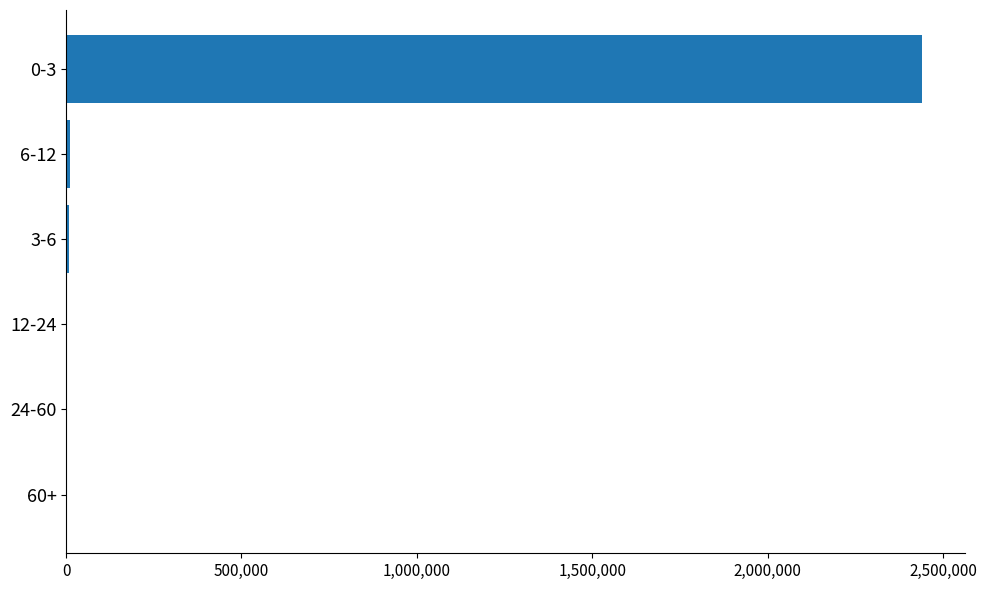

Is it true that the value at 0-3 is 3516072?

False